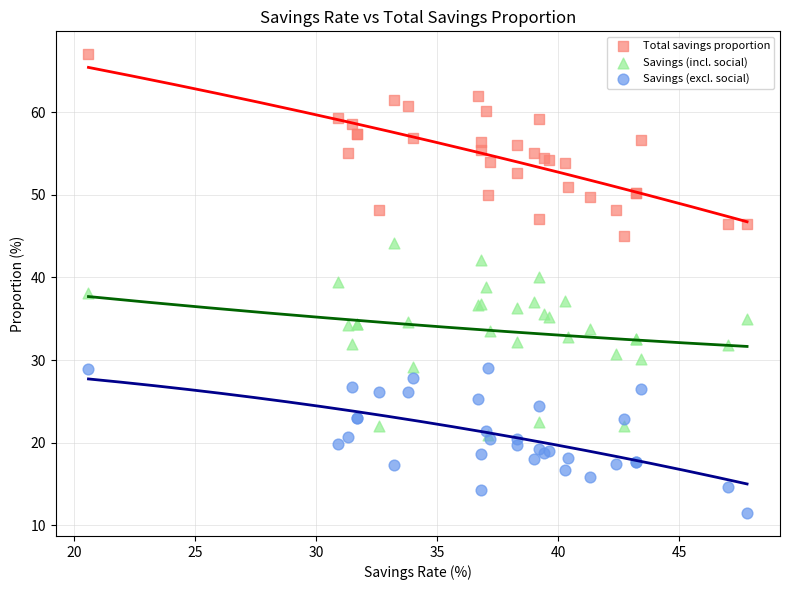

Which series reaches the minimum Y coordinate?

Savings (excl. social)